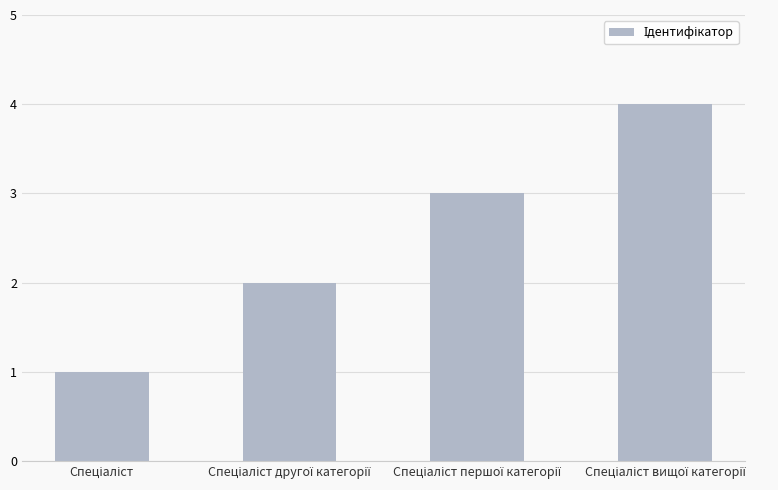

What is the maximum value shown in the chart?

4